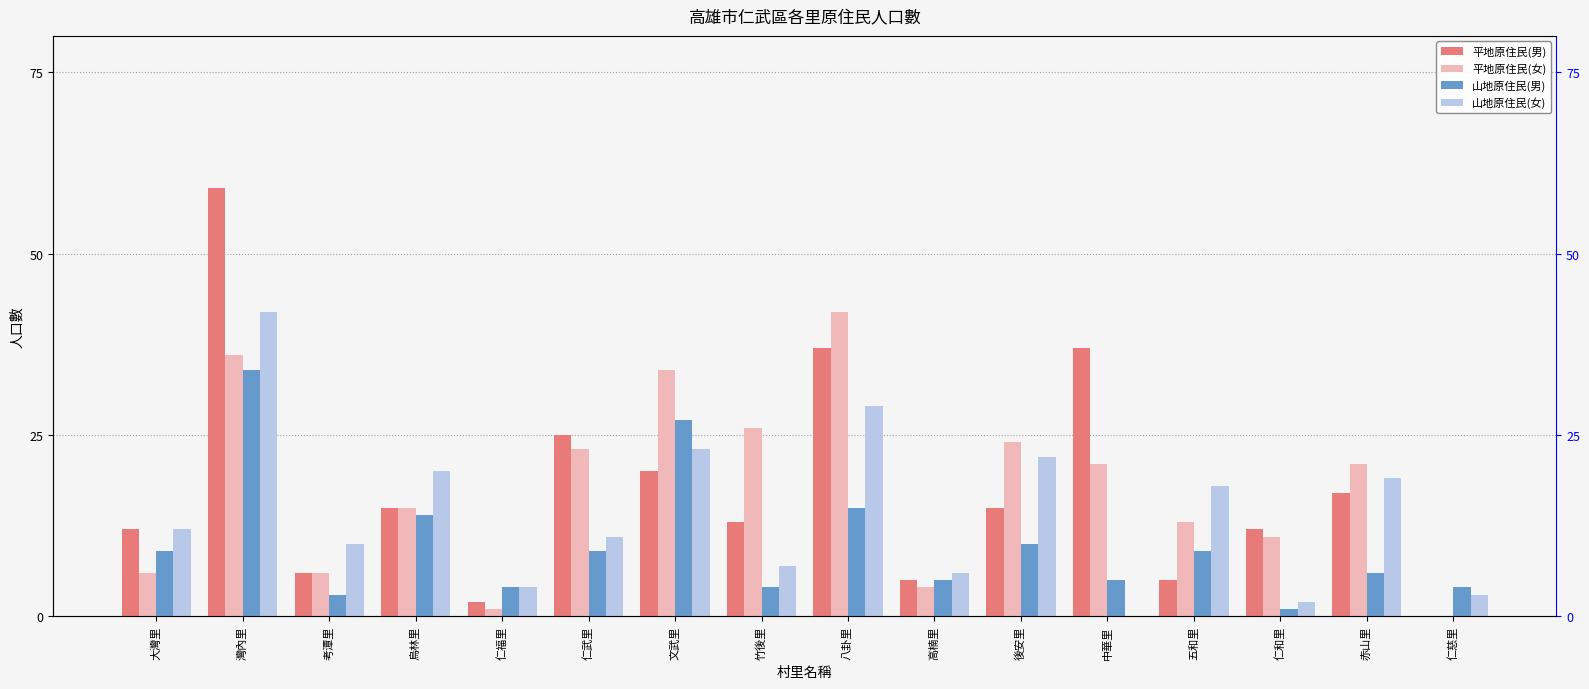

What is the label of the 14th bar from the left?

仁和里